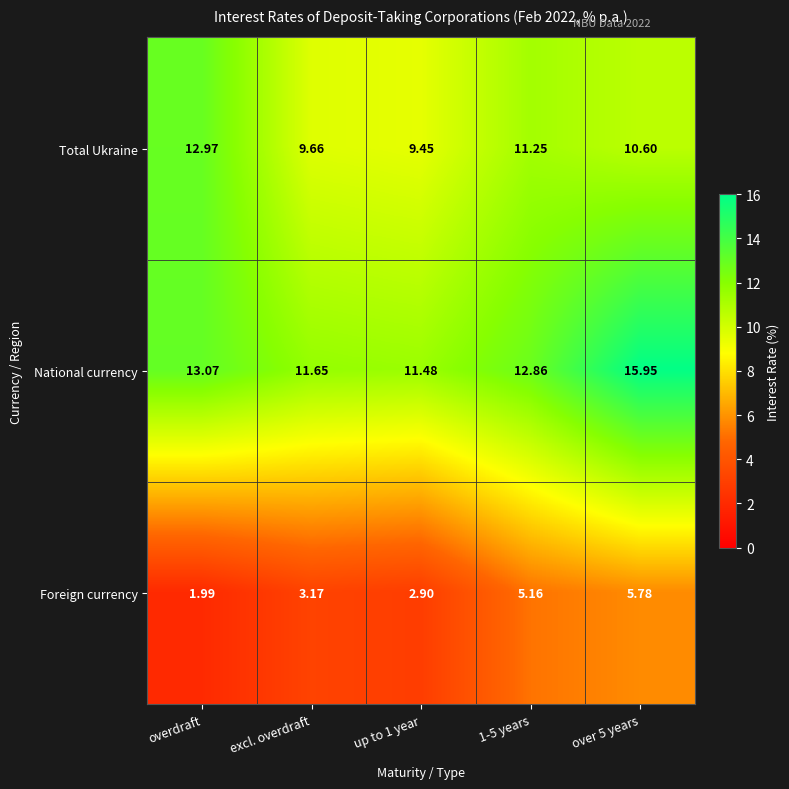

At which category is the sum across all series the highest?

over 5 years